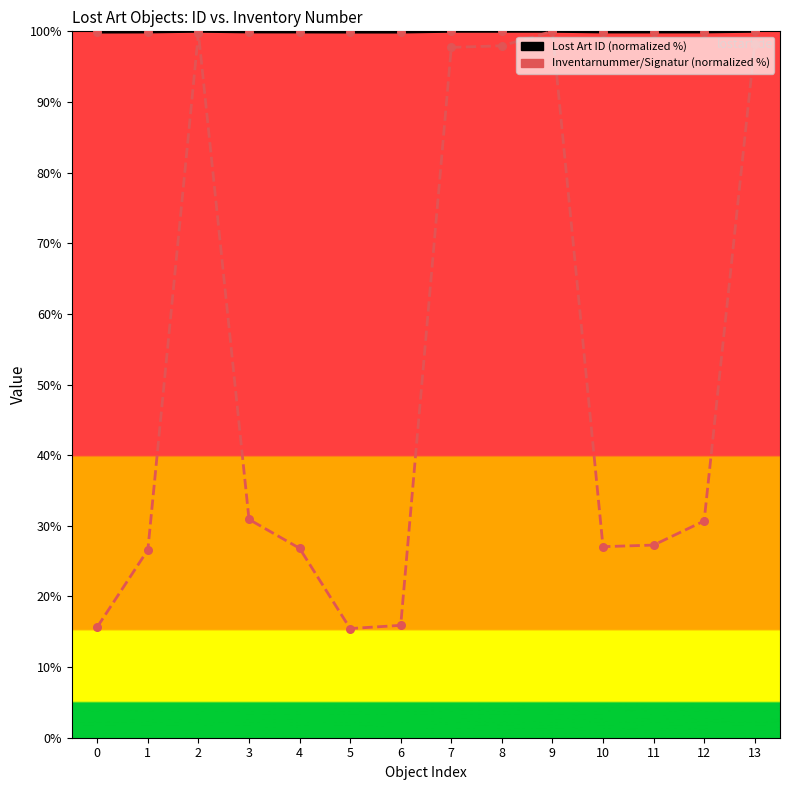

What is the total value across all series at 1?

126.5